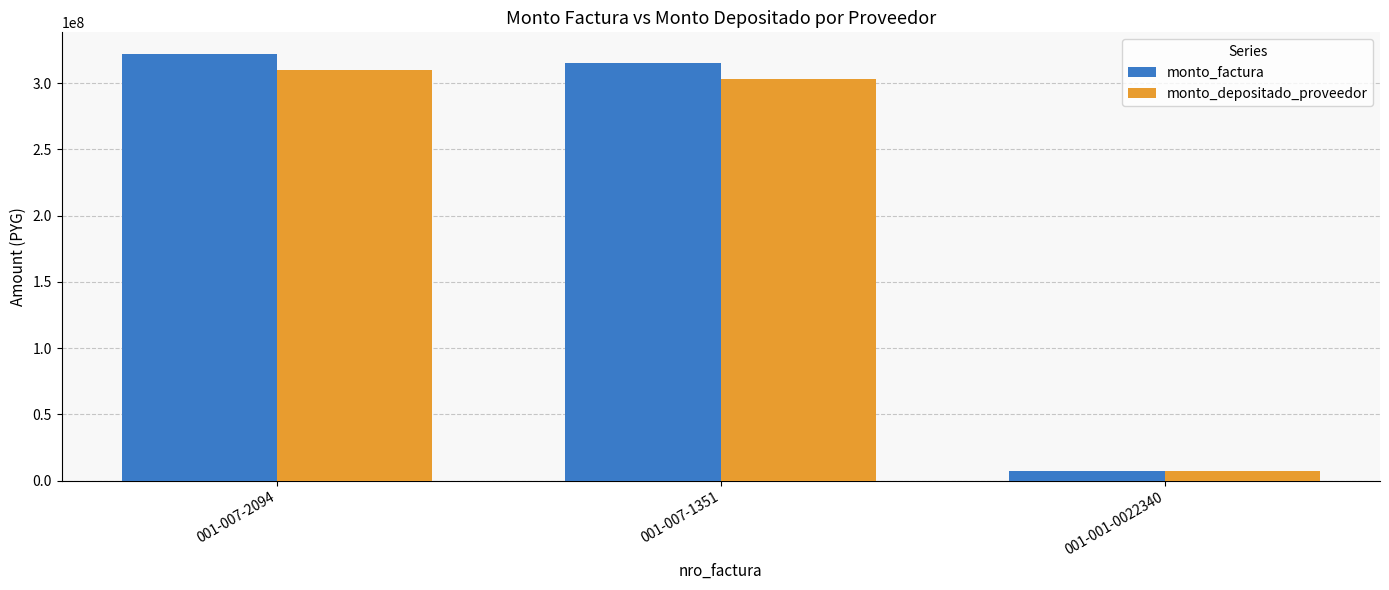

Are the bars horizontal?

No